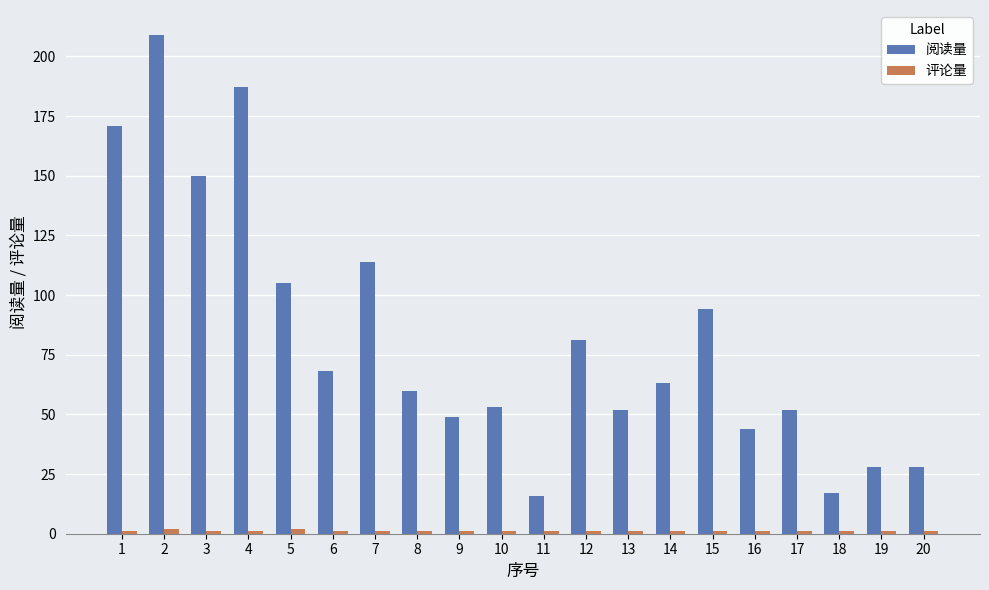

Between 1 and 17, which series saw the biggest shift?

阅读量